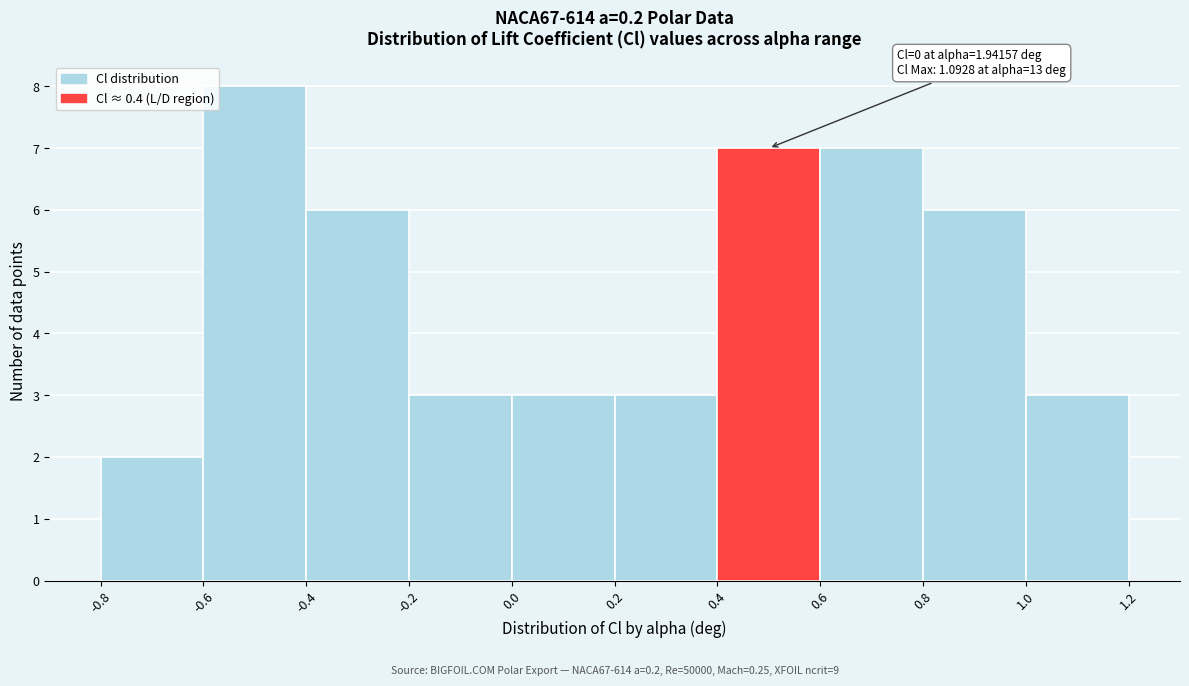

Which range on the x-axis has the tallest bar?

-0.6 to -0.4